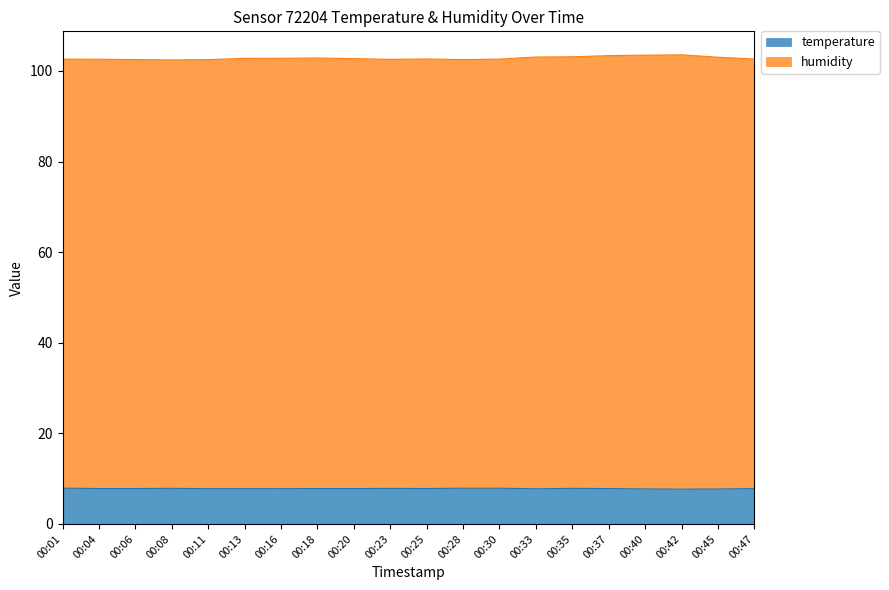

The value of temperature at 00:45 is 7.7. True or false?

True